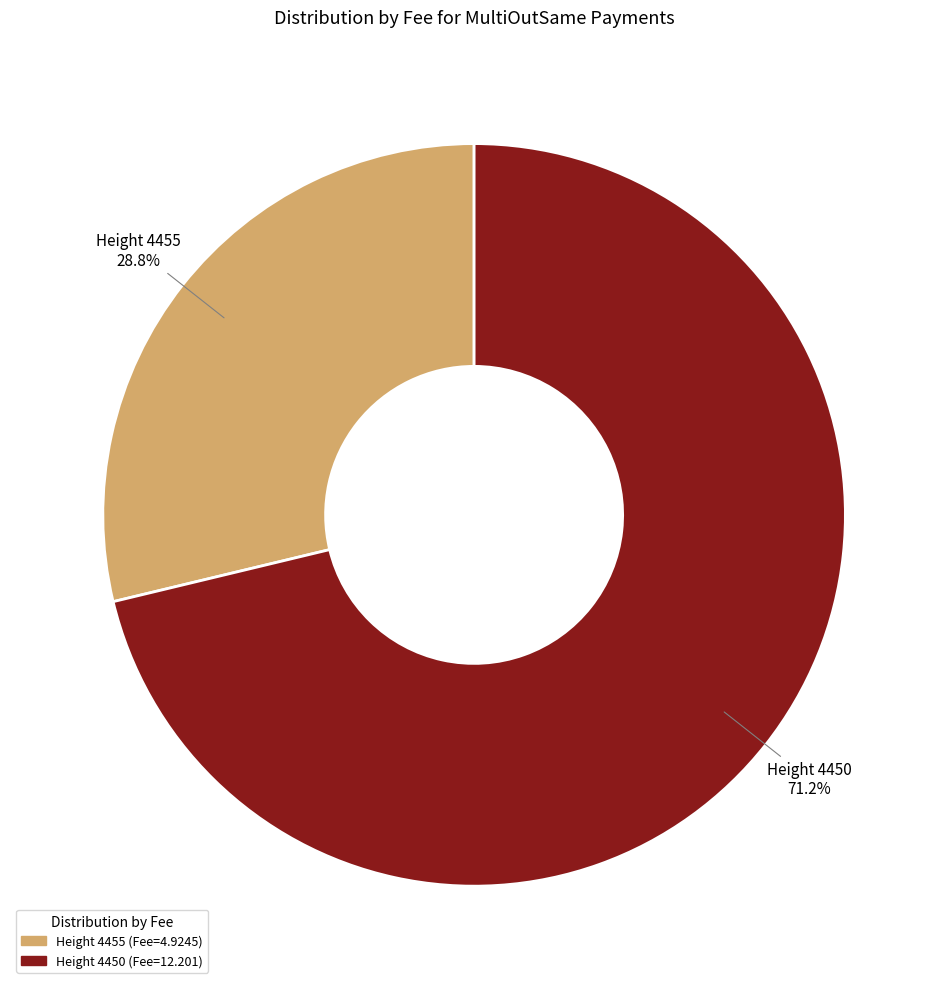

How many segments does this pie chart have?

2